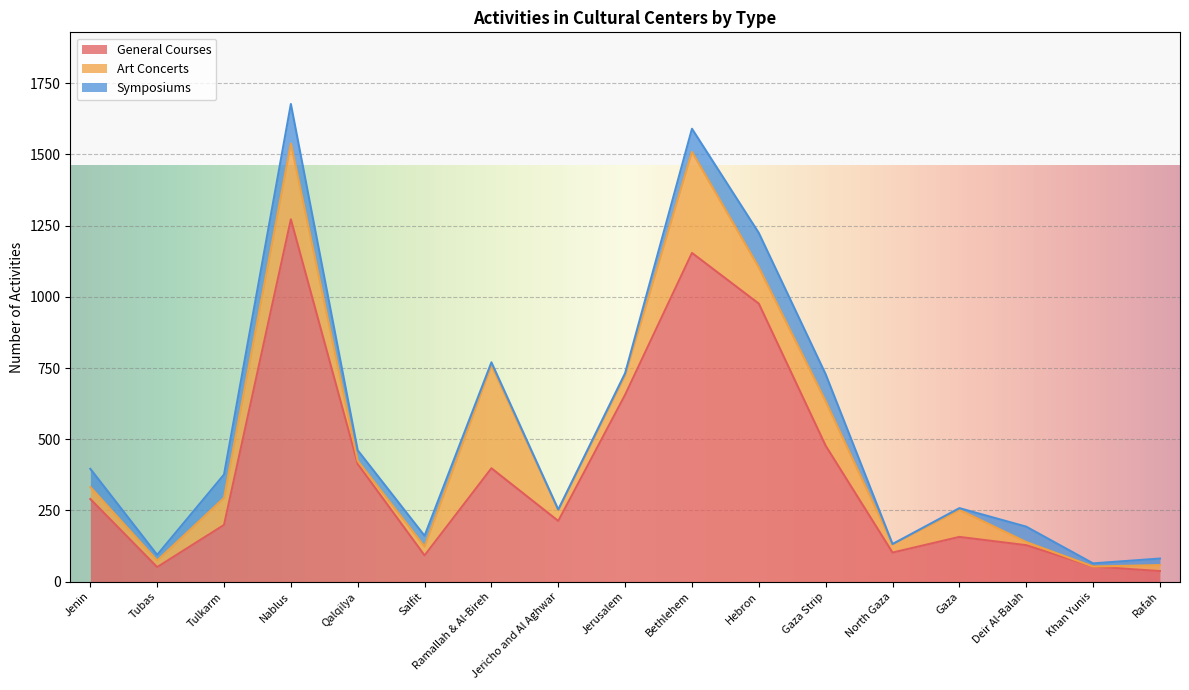

Between North Gaza and Gaza, which is larger?

Gaza